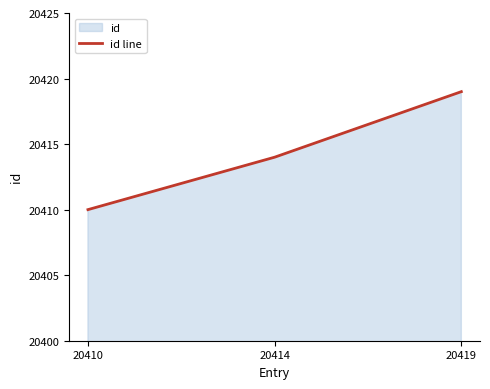

Is it true that the value at 20419 is 20419?

True